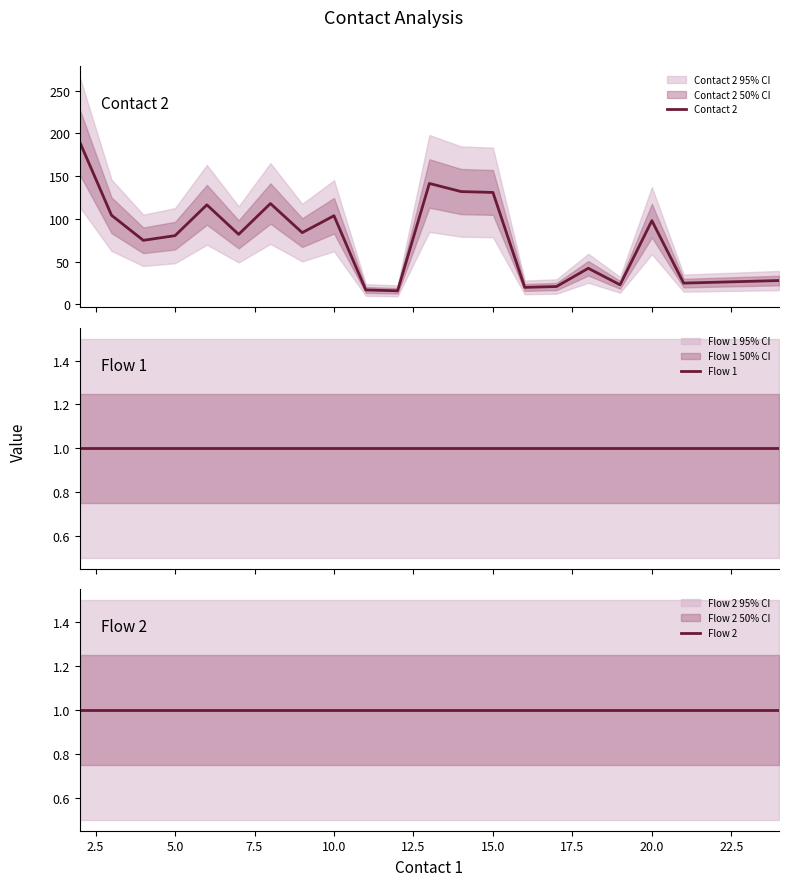

True or false: Contact 2 and Flow 1 cross at least once.

False